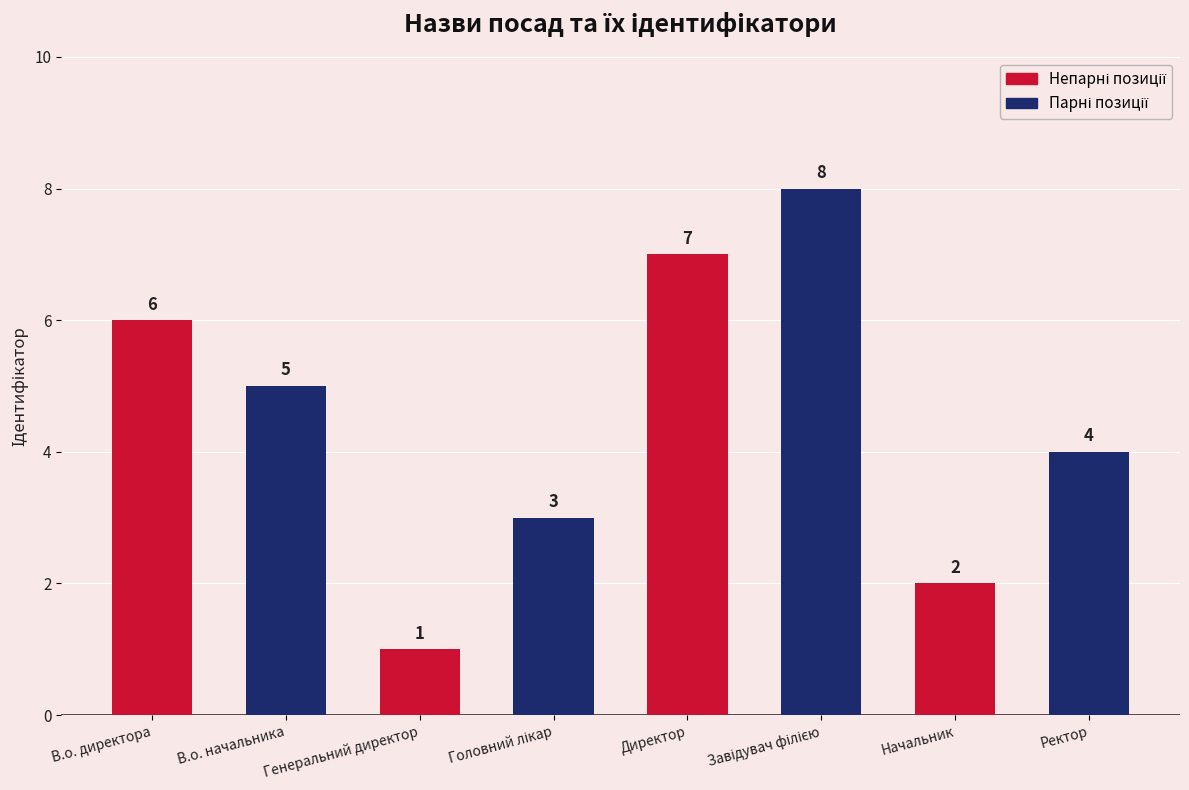

Does the chart contain stacked bars?

No